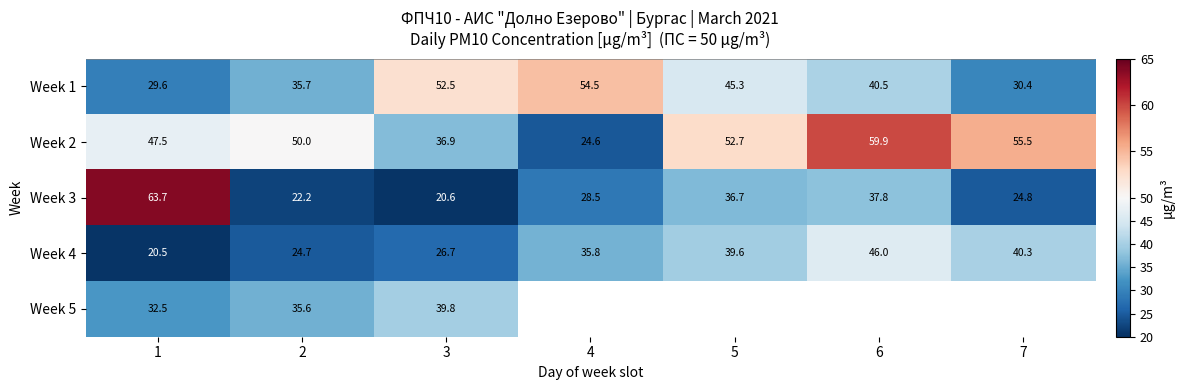

What is the difference between the maximum and minimum values in the Week 2 series?

35.3